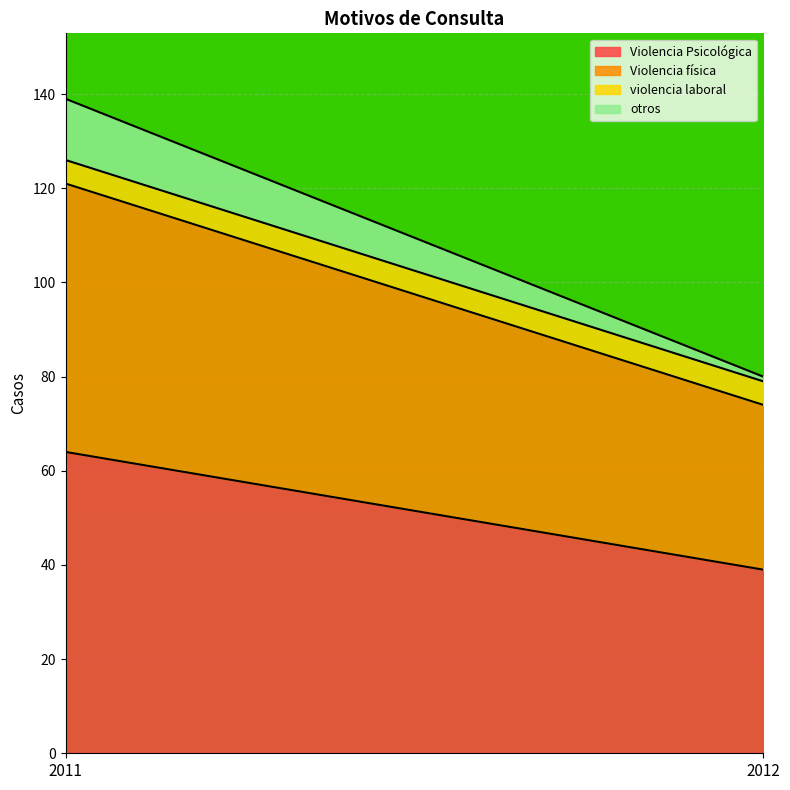

What is the difference between the highest and lowest values at 2011?

59